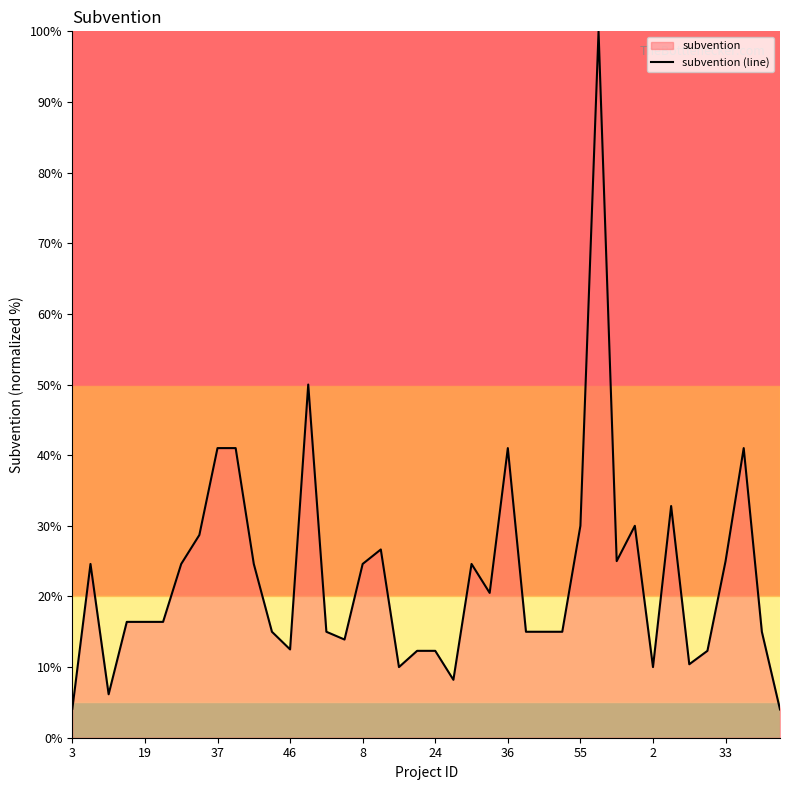

What is the change in value from 19 to 24?

-4.1